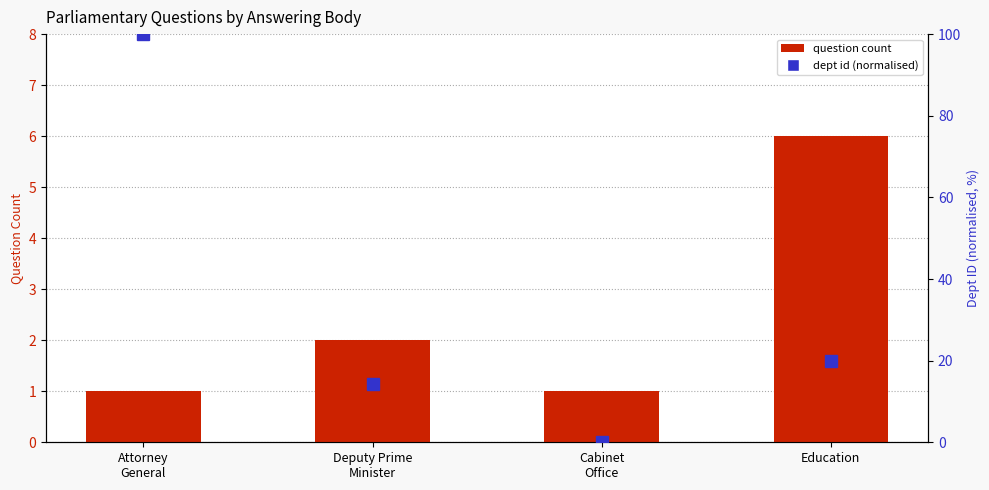

How many positive values does the dept id (normalised) series have?

3